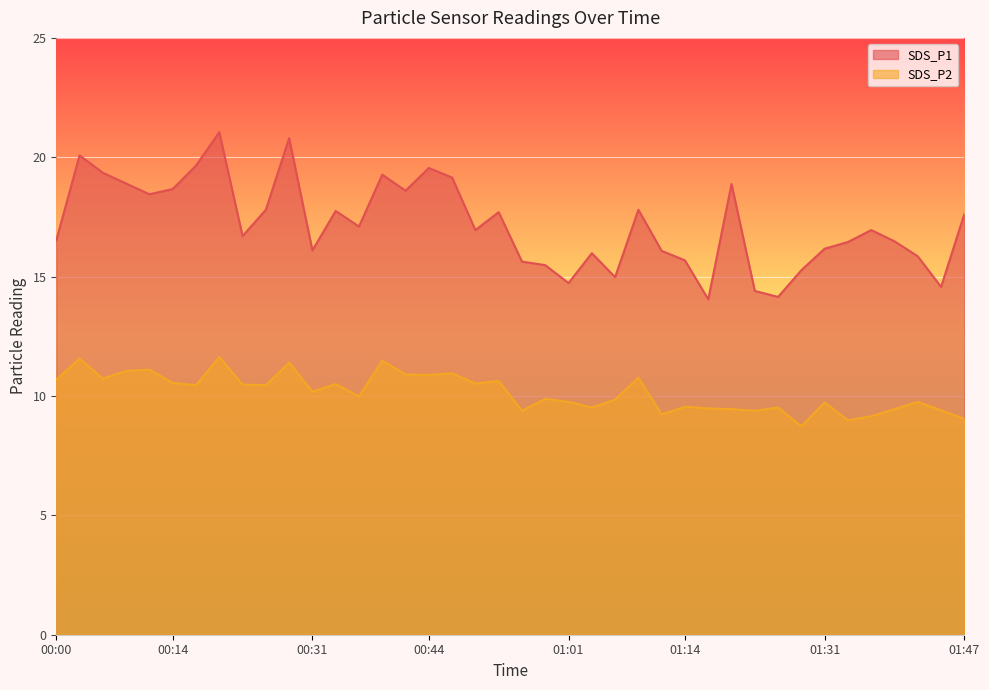

Which series changed the most between 01:34 and 01:47?

SDS_P1